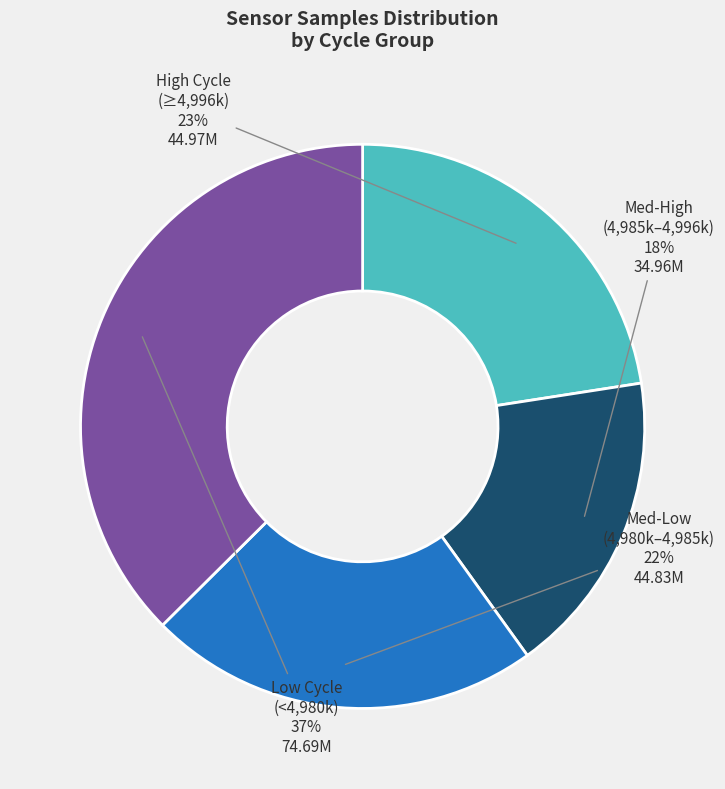

Combined, do Low Cycle (<4,980k) and Med-High (4,985k–4,996k) account for over 50%?

Yes